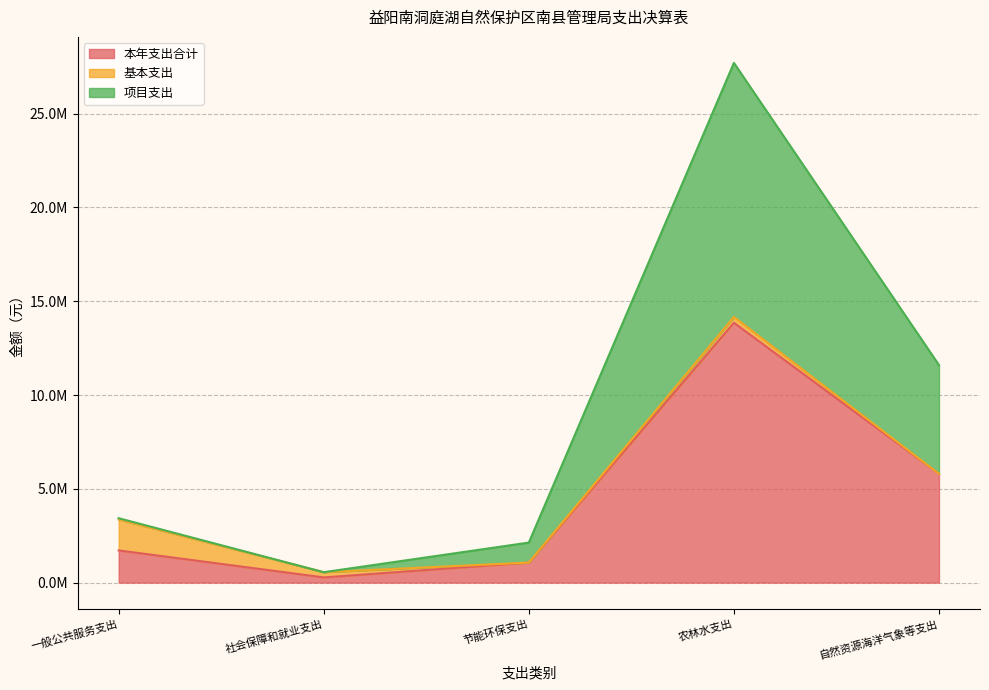

What is the sum of the 项目支出 values at 自然资源海洋气象等支出 and 农林水支出?

39308825.3